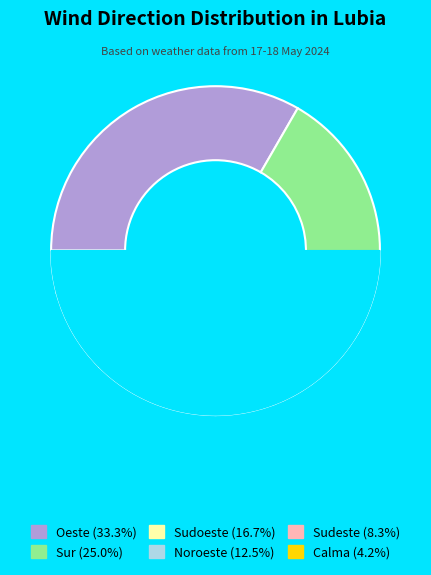

What percentage is the Oeste slice, to the nearest percent?

33%